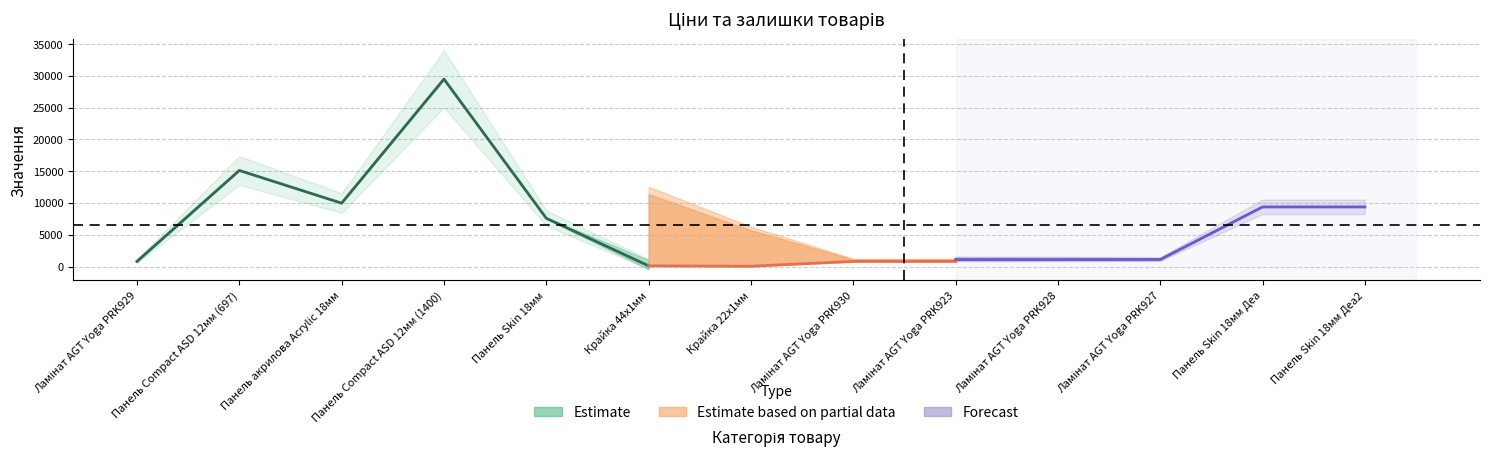

List the labels in order of value, smallest first.

Крайка 44x1мм, Ламінат AGT Yoga PRK929, Панель Skin 18мм, Панель акрилова Acrylic 18мм, Панель Compact ASD 12мм (697), Панель Compact ASD 12мм (1400)